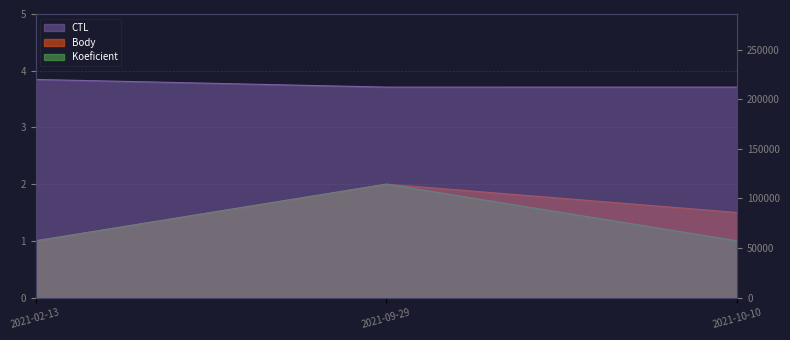

The CTL series shows 99712.7 at 2021-10-10. True or false?

False